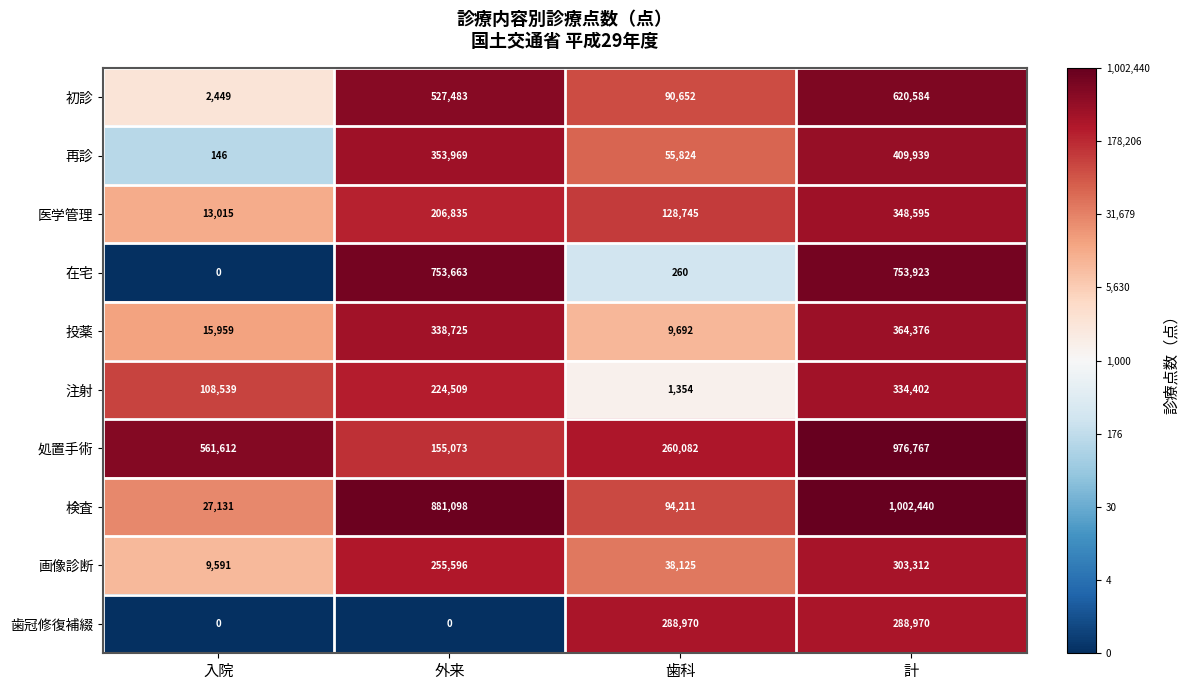

At how many categories does at least one series exceed 20264?

4